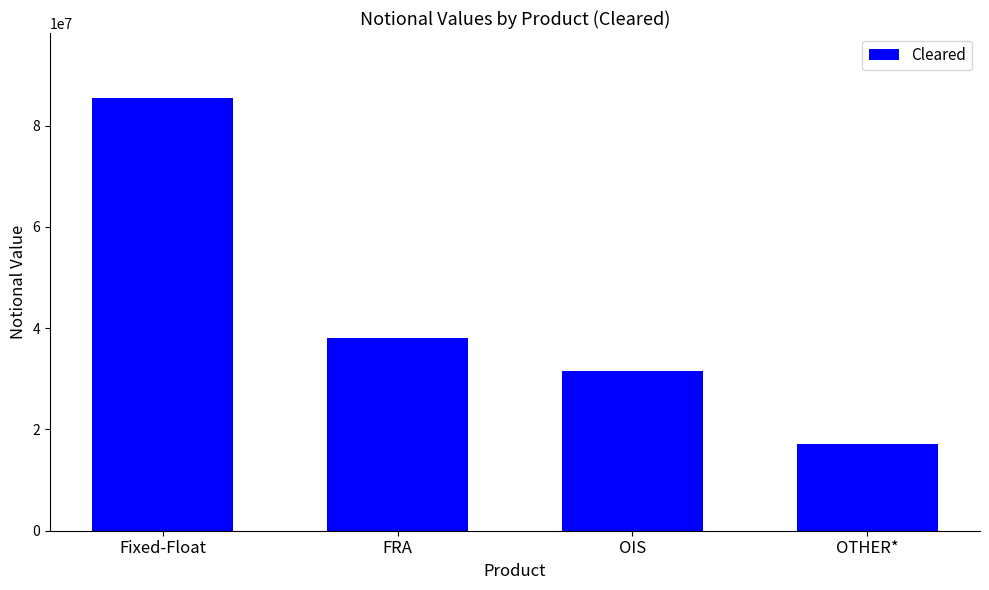

What value does the data have at OTHER*, to the nearest 10?

17171150